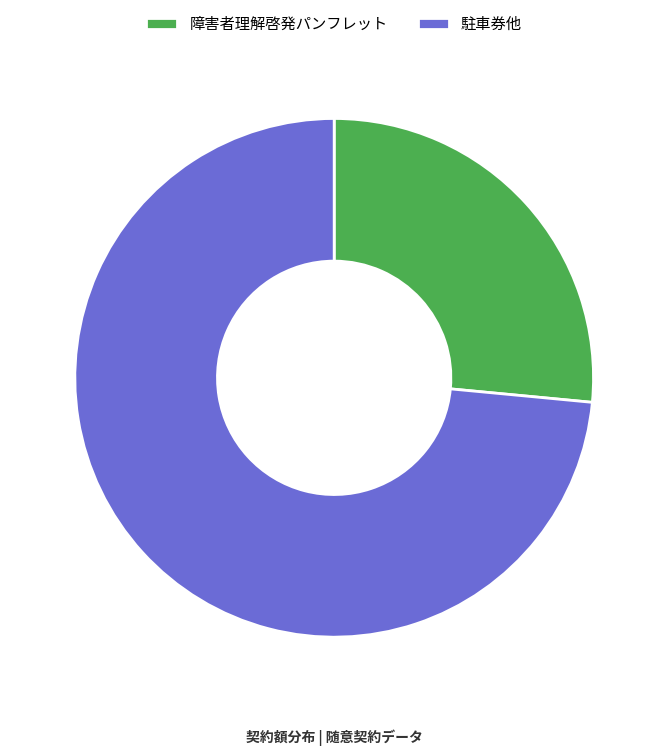

How many segments does this pie chart have?

2